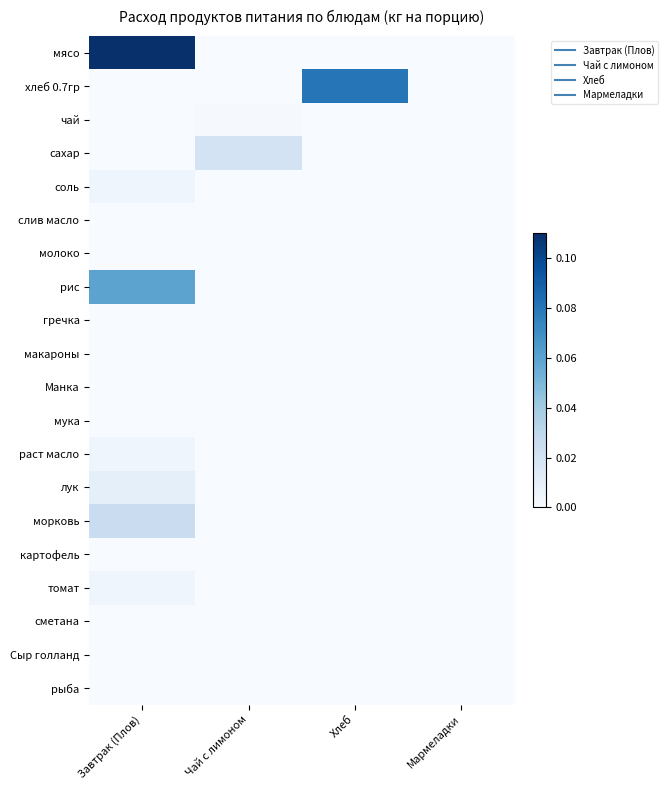

Which series changed the most between Завтрак (Плов) and Хлеб?

мясо